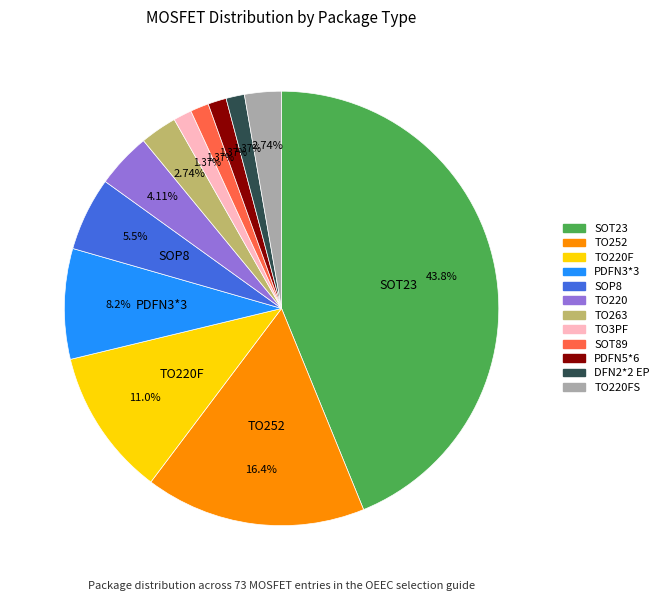

How many segments does this pie chart have?

12